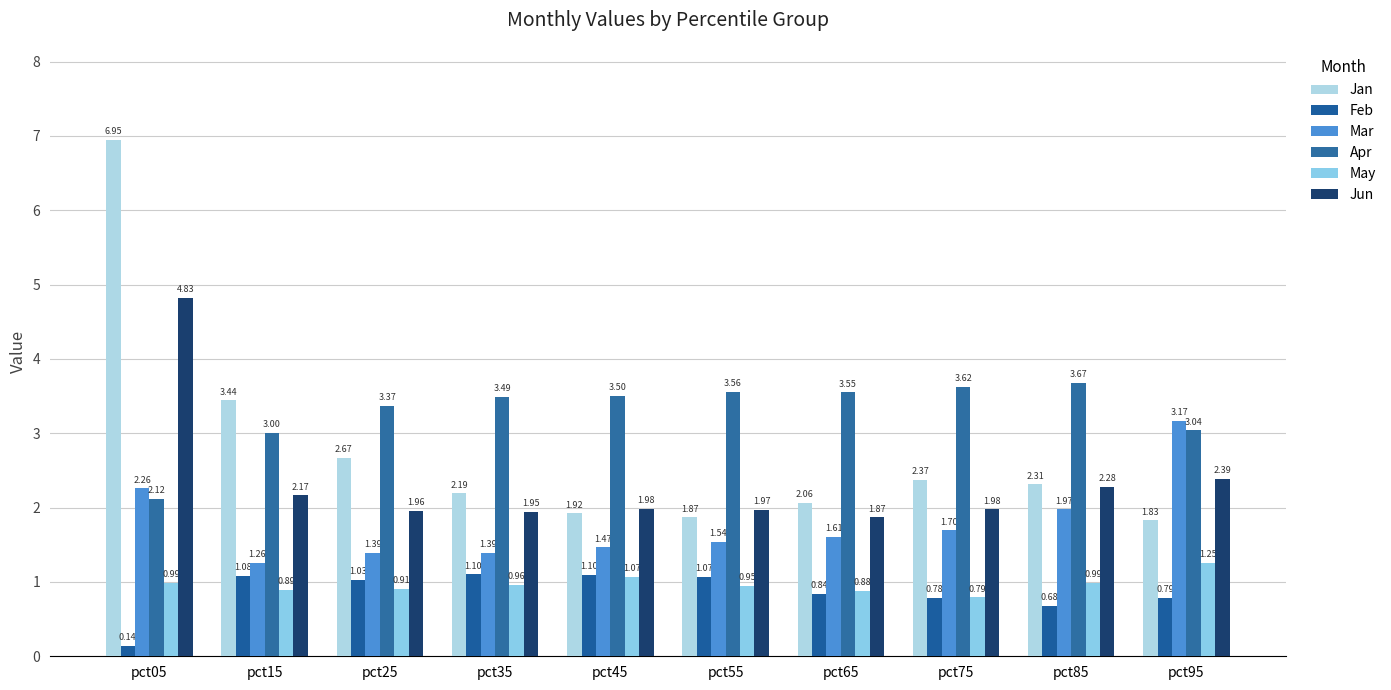

How many data points in Feb are less than 1?

5